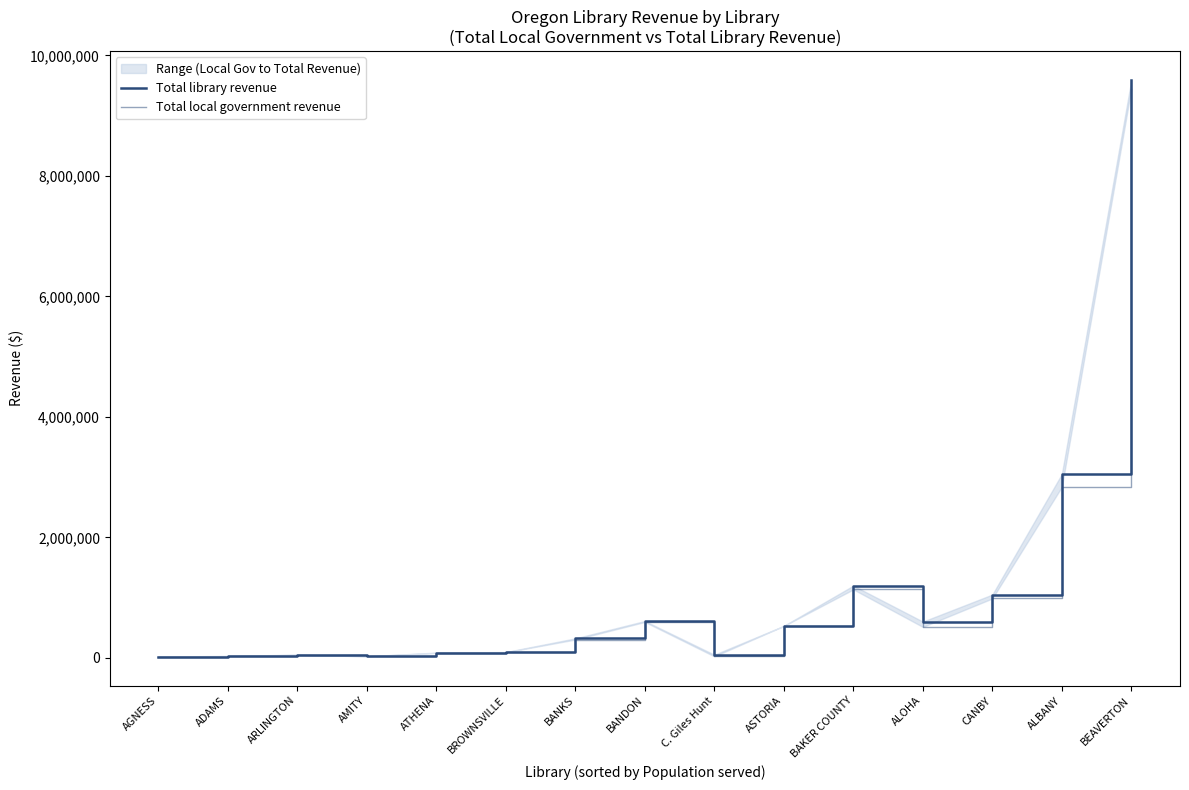

What is the label of the 1st point from the right?

BEAVERTON